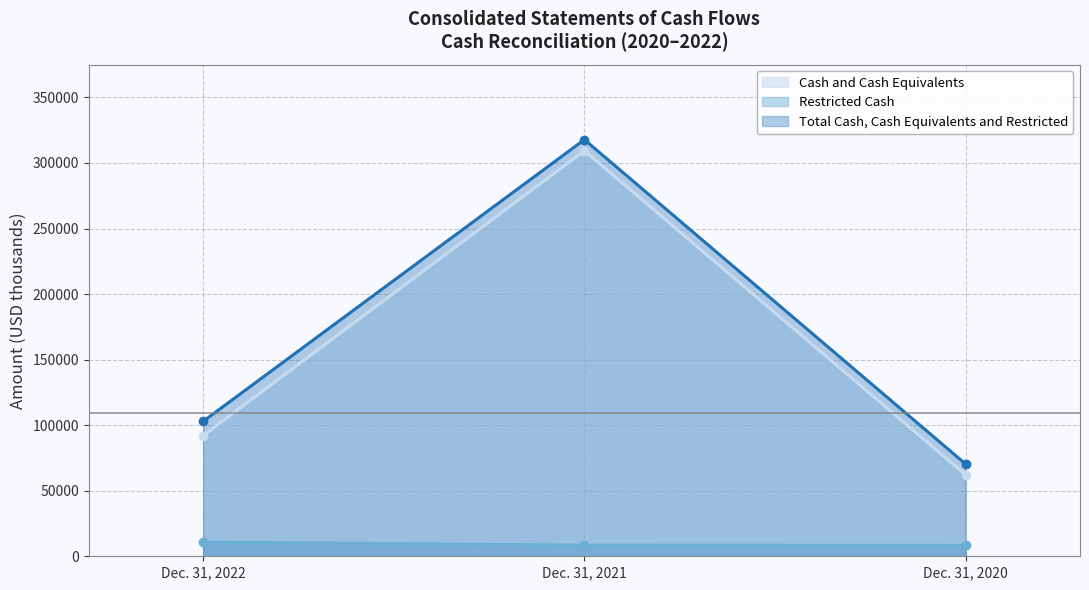

Where does the Total Cash, Cash Equivalents and Restricted series first go above 102928?

Dec. 31, 2021